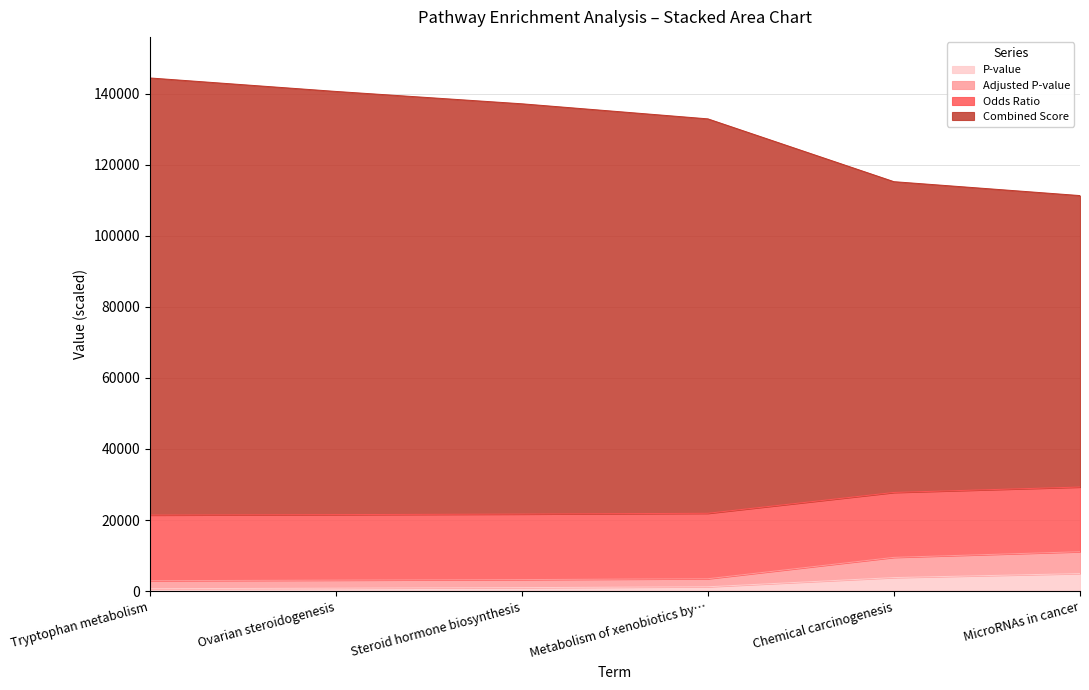

What is the maximum value for P-value?

4922.3